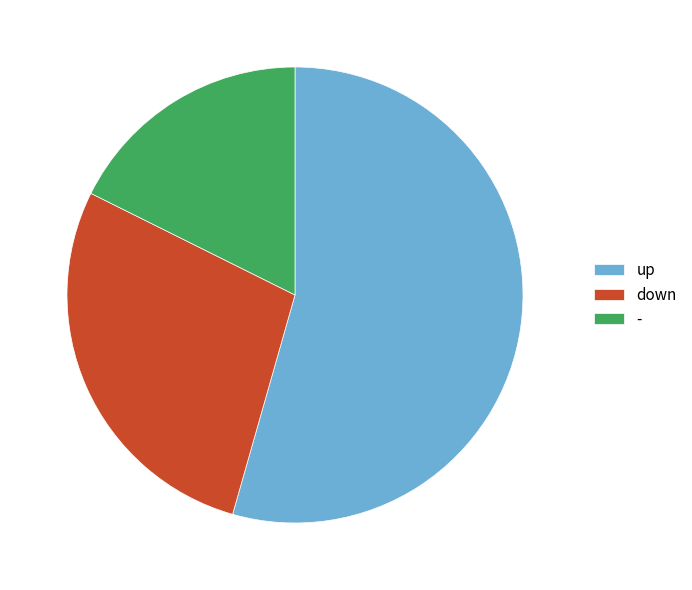

Does up represent more than half of the total?

Yes